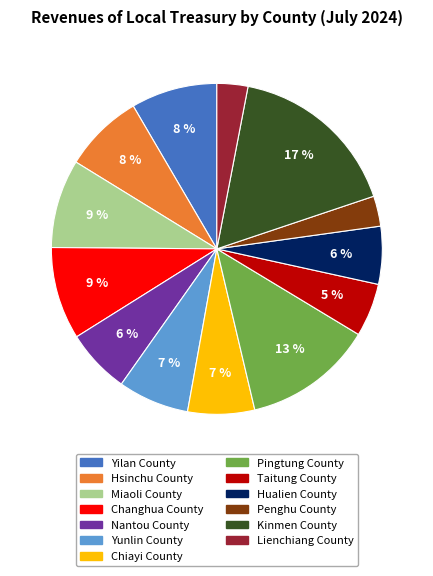

Between Hsinchu County and Chiayi County, which is larger?

Hsinchu County